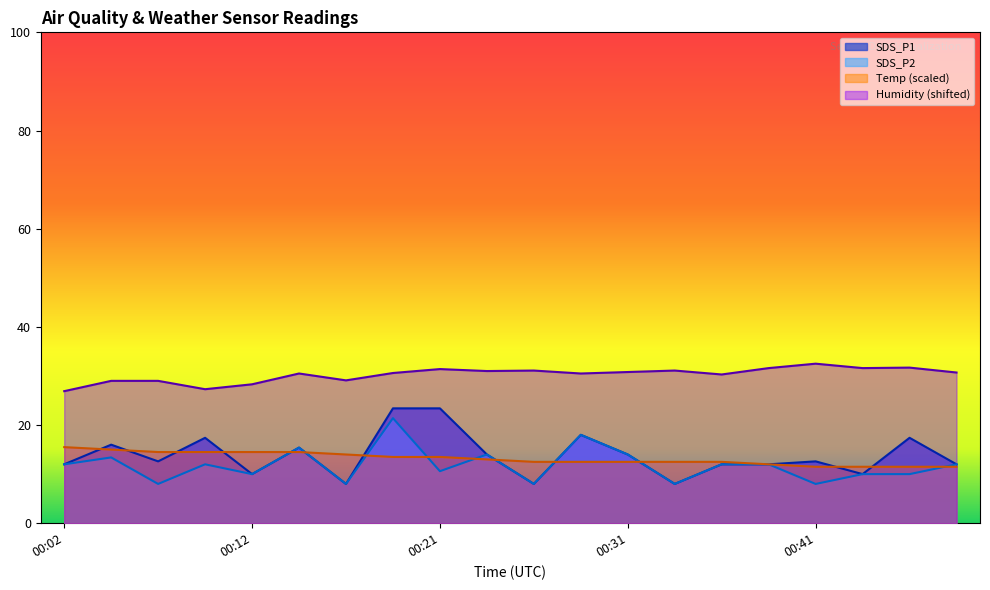

What is the approximate value of Temp at 00:33?

12.5